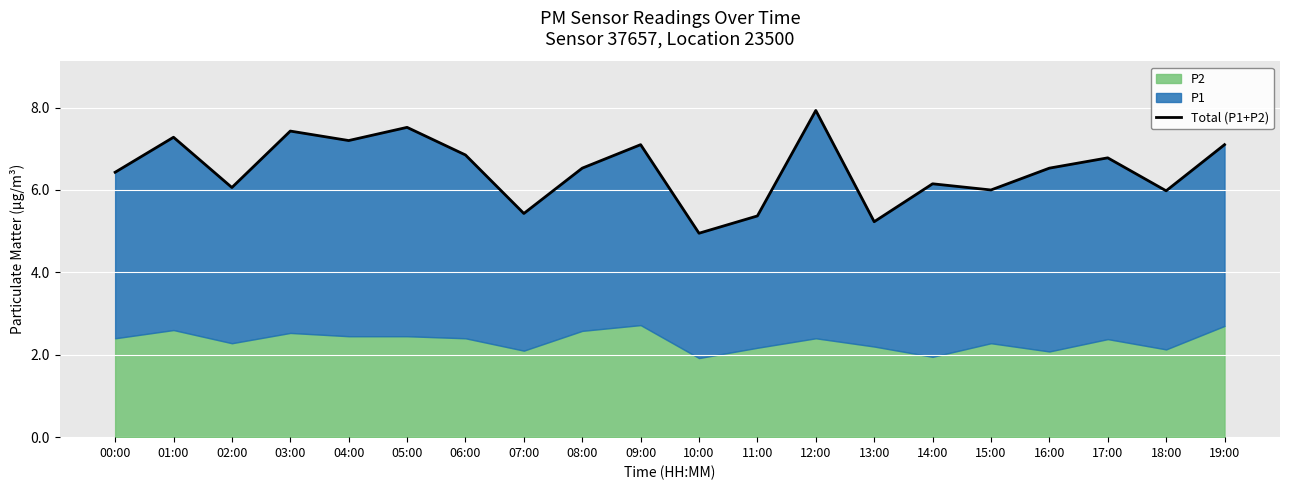

What is the label of the 13th point from the left?

12:00